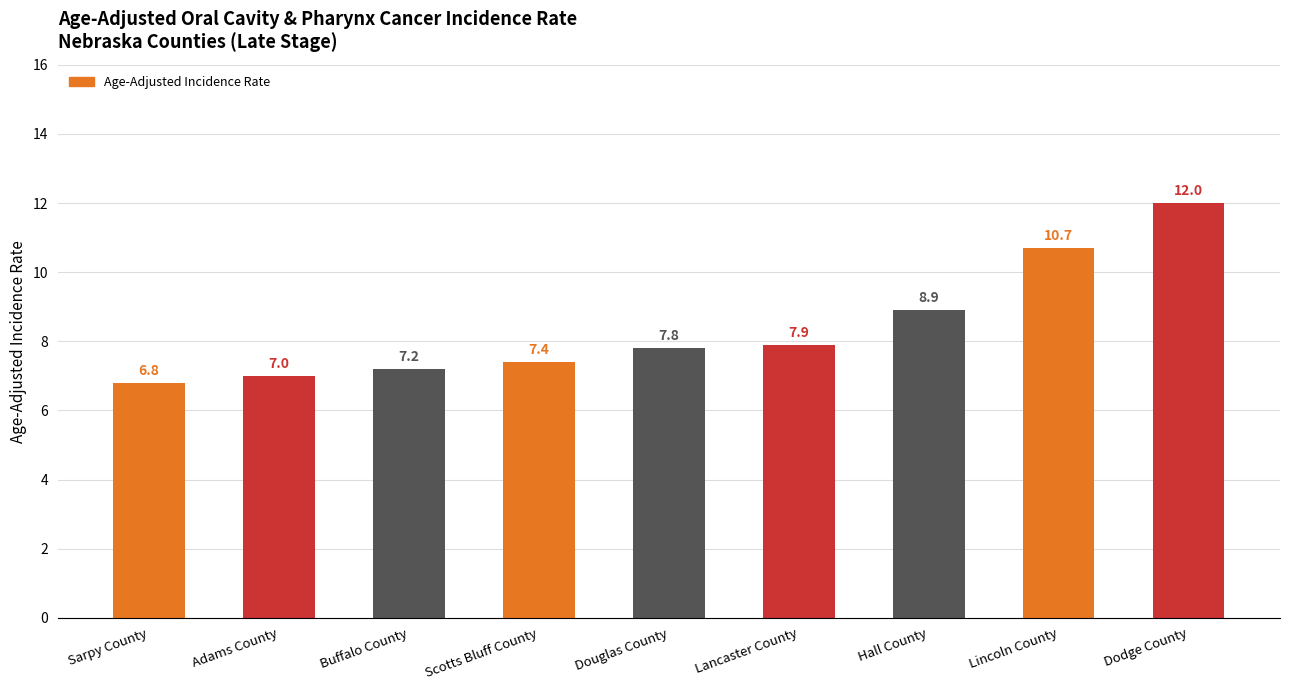

What is the approximate value at Dodge County?

12.0